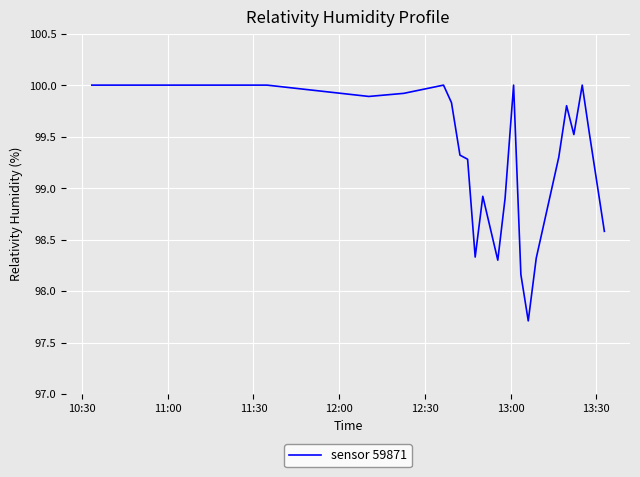

What is the difference between the maximum and minimum values?

2.3